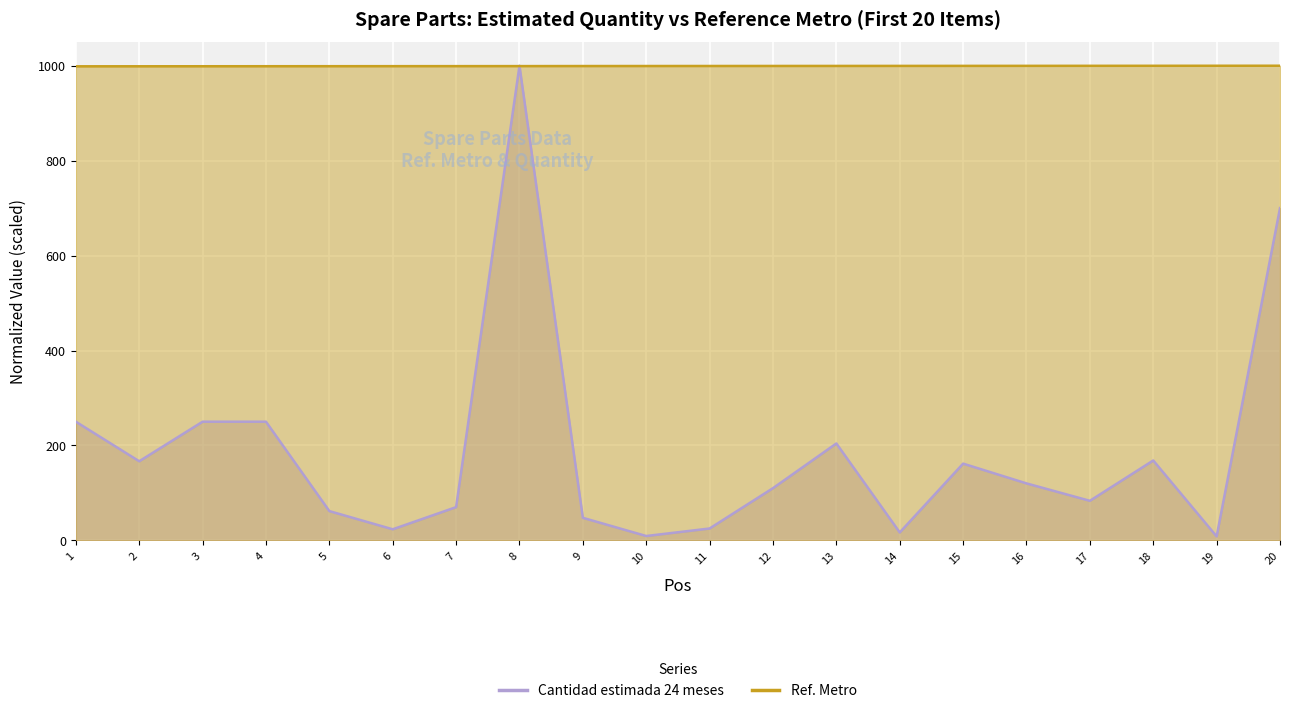

Read the Ref. Metro value at 13.

999.6